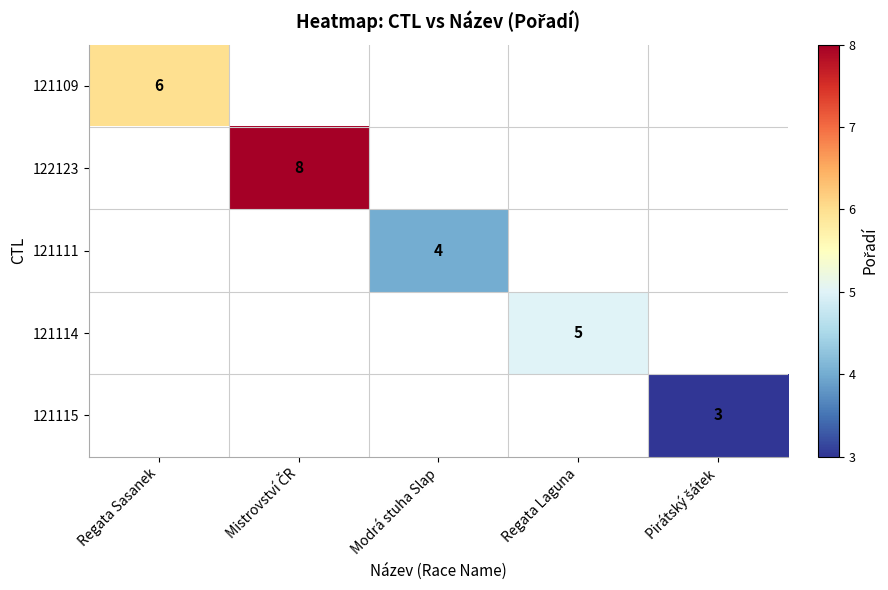

True or false: 121114 has a value of 2 at Regata Laguna.

False